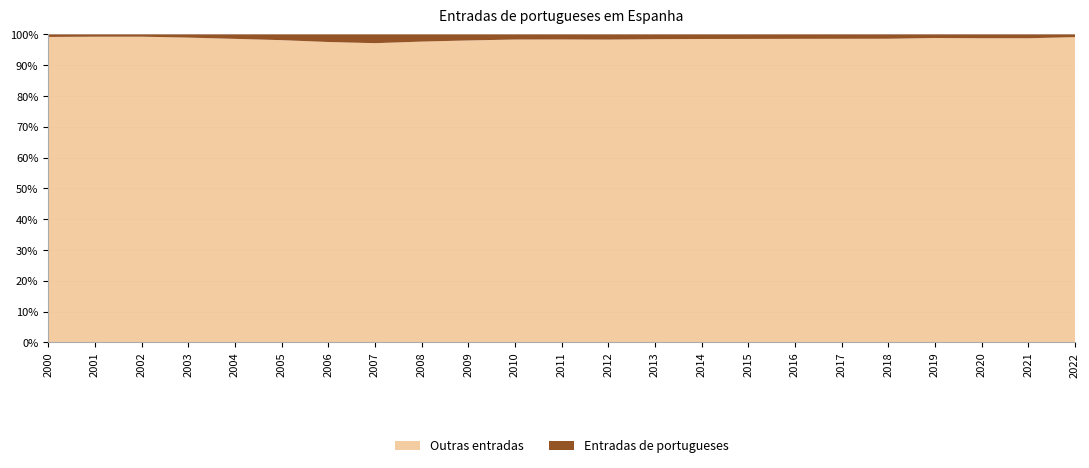

What is the total value across all series at 2007?

100.0